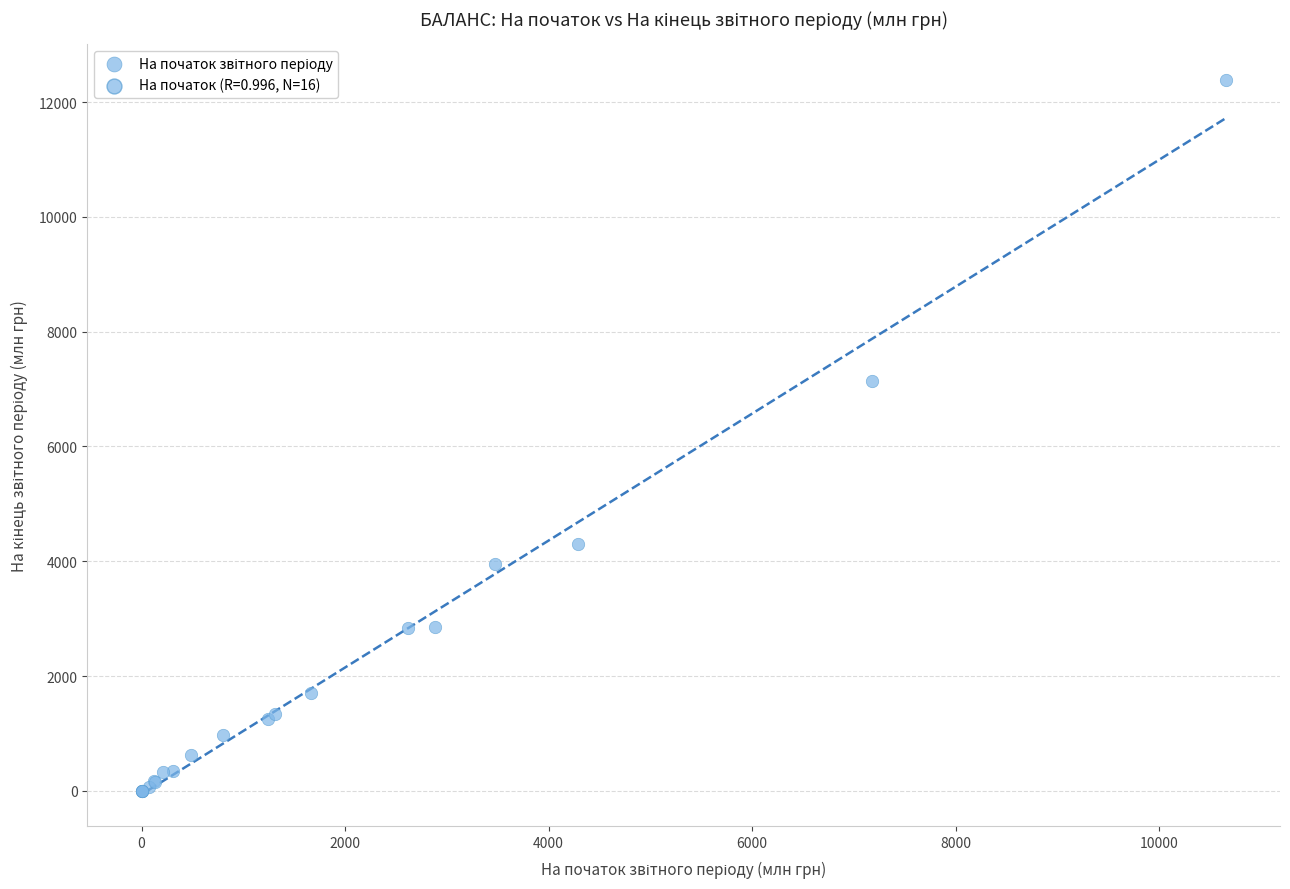

What Y value in the scatter plot is closest to 6192?

7141.4